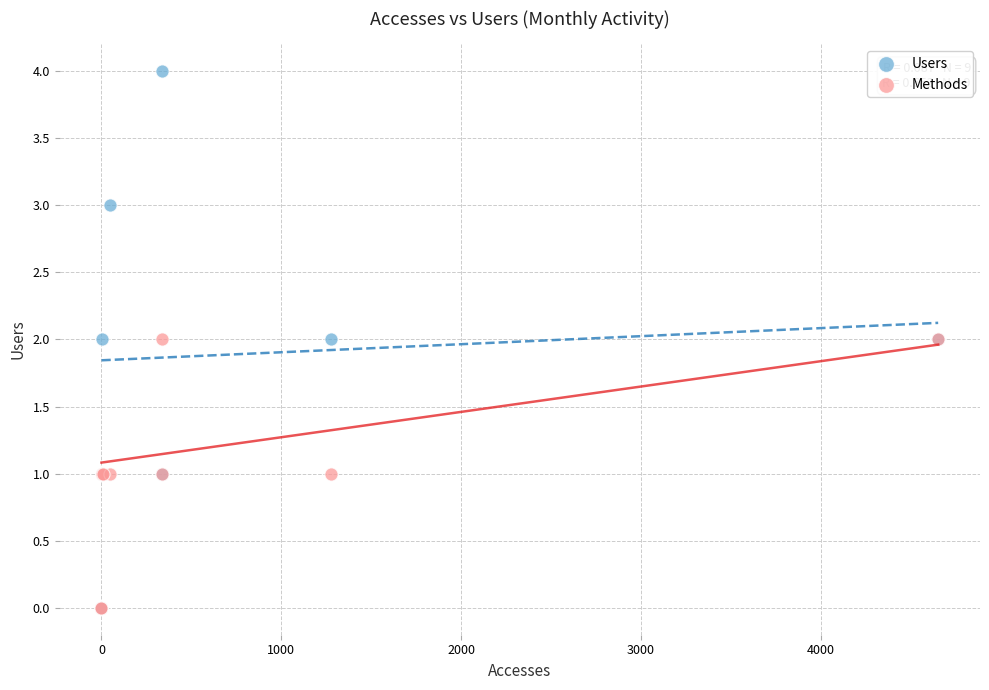

What are all the series names shown in the legend?

Users, Methods